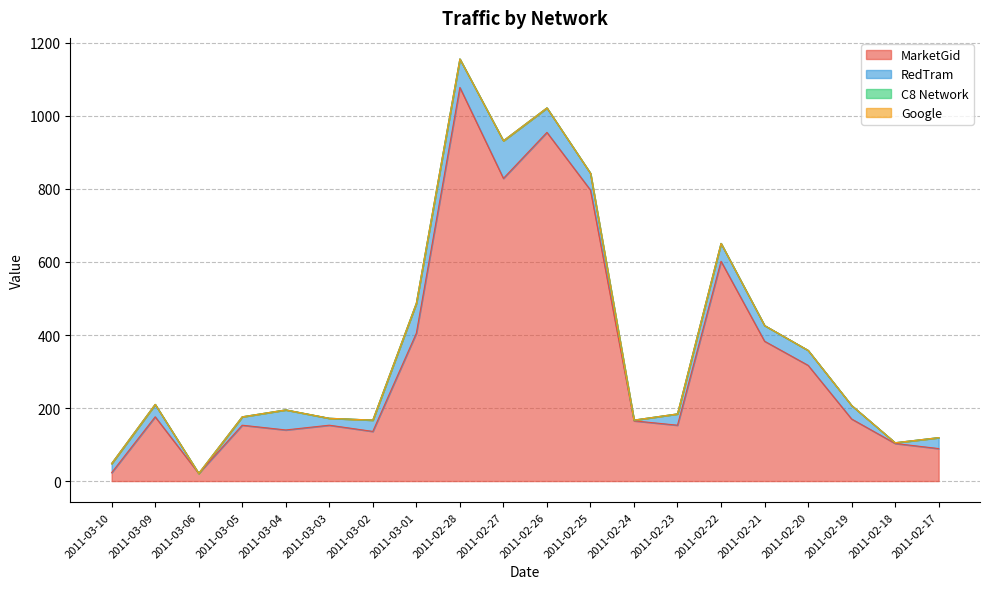

What is the spread (max minus min) of values at 2011-02-24?

165